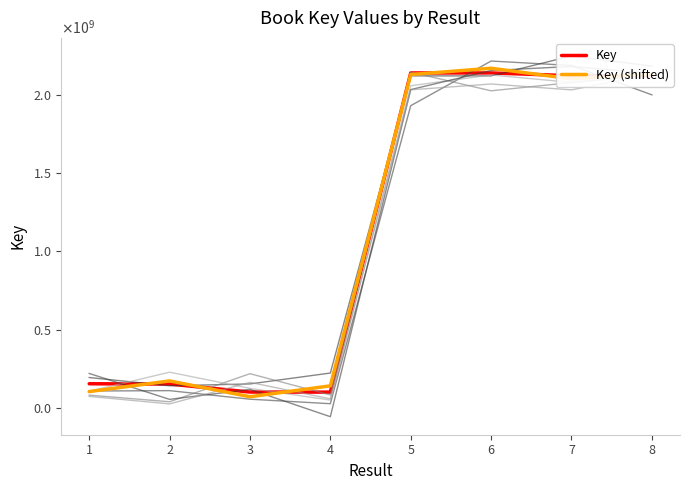

At how many categories does at least one series exceed 874719887?

4